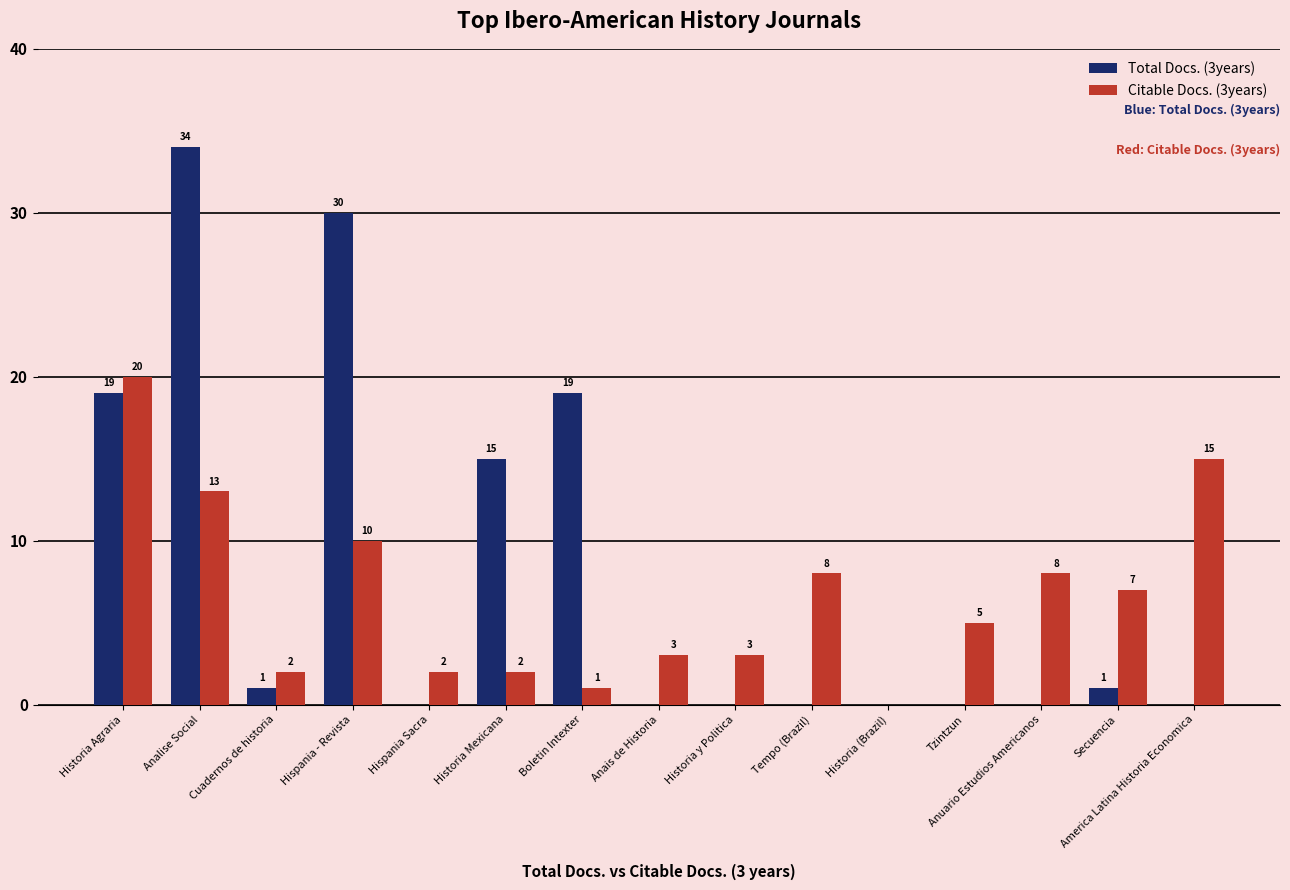

Which label corresponds to the largest value in the chart?

Analise Social